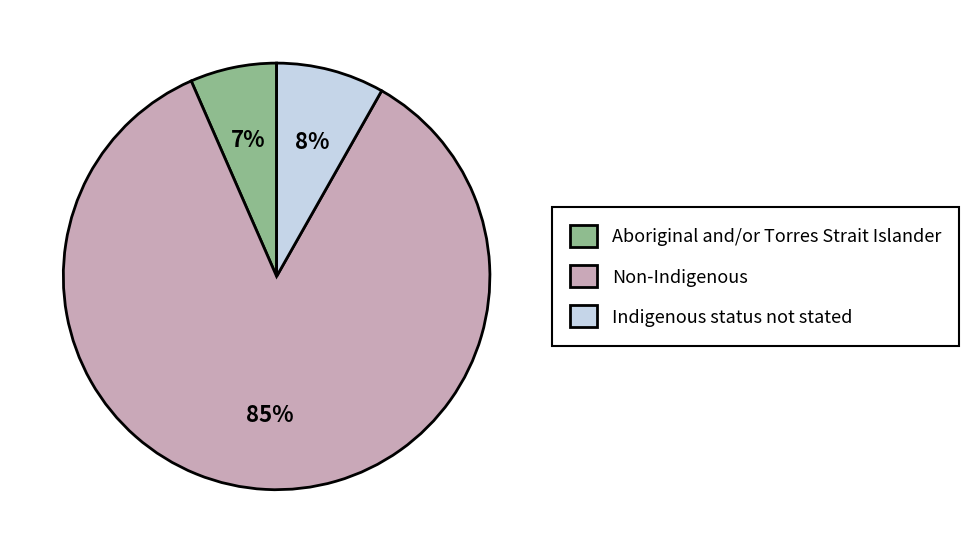

Between Non-Indigenous and Aboriginal and/or Torres Strait Islander, which is larger?

Non-Indigenous